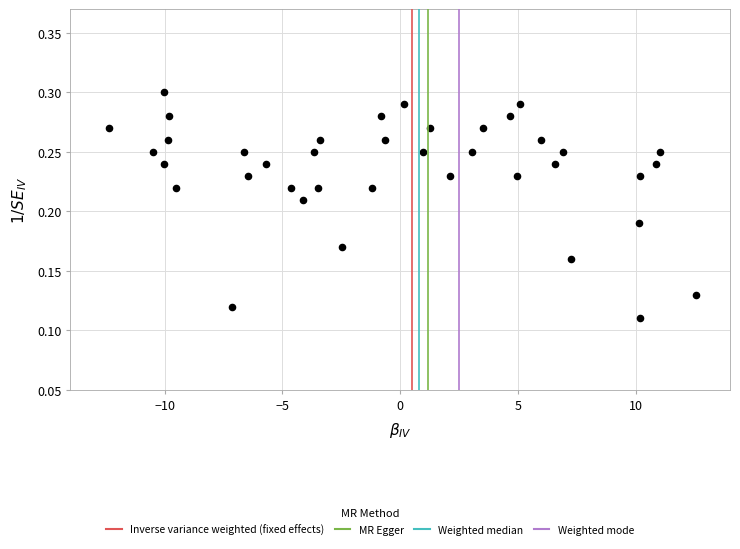

What is the range of X values (max minus min)?

24.9